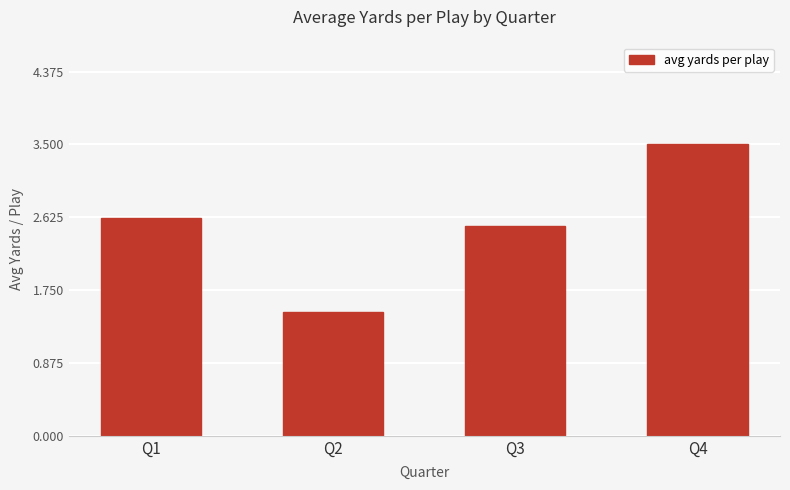

What is the sum of the values at Q2 and Q1?

4.1